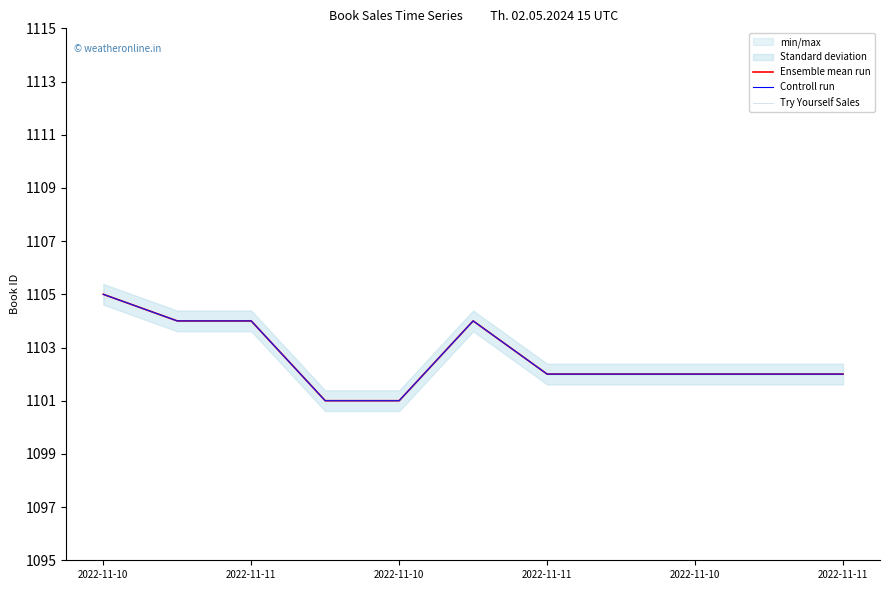

Between 10 and 7, which is larger?

10